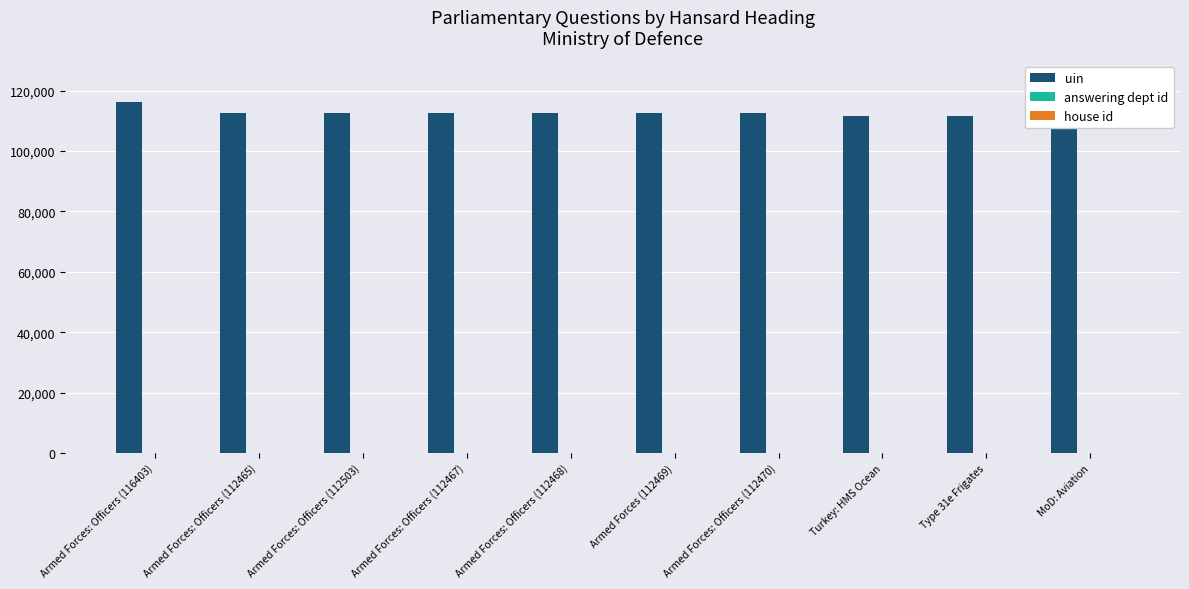

The uin series shows 111467 at Turkey: HMS Ocean. True or false?

True